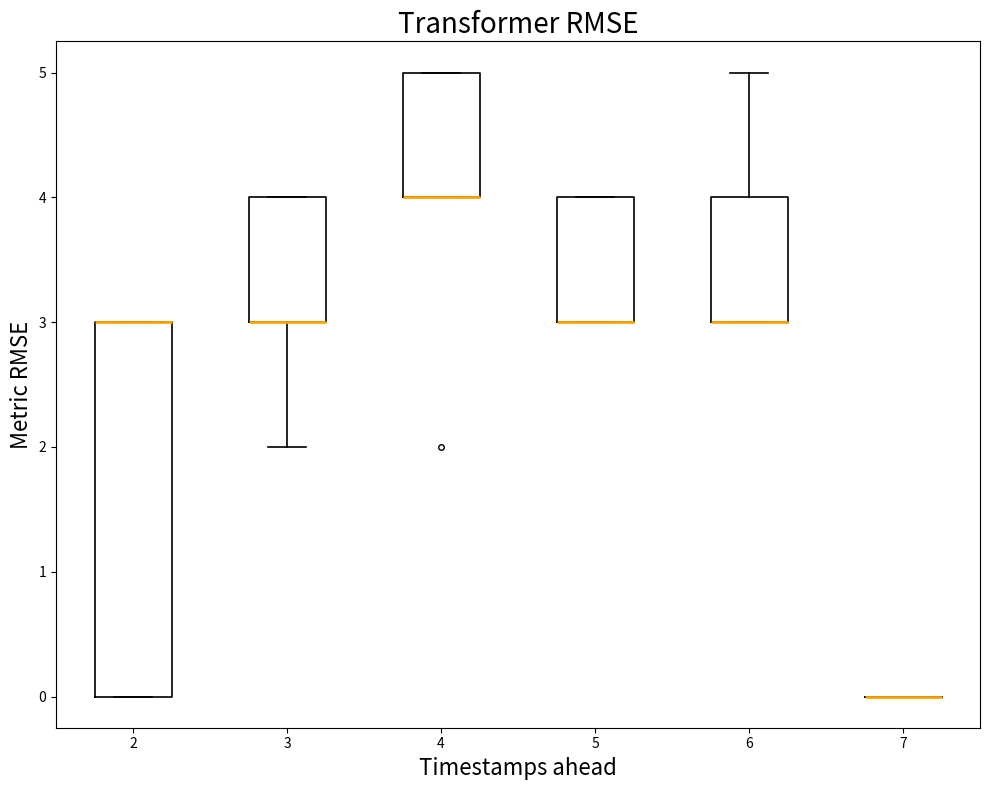

Reading left to right, transcribe this box plot: for each box, give where its median line is, the range the box spans, and where its two whiskers end, as read against the y-axis. The values are not printed on the chart, so give them approximately, as read against the axis.

2: median 3 (drawn on the box's upper edge), box 0 to 3, whiskers 0 to 3
3: median 3 (drawn on the box's lower edge), box 3 to 4, whiskers 2 to 4
4: median 4 (drawn on the box's lower edge), box 4 to 5, whiskers 4 to 5
5: median 3 (drawn on the box's lower edge), box 3 to 4, whiskers 3 to 4
6: median 3 (drawn on the box's lower edge), box 3 to 4, whiskers 3 to 5
7: box collapsed to a line at 0, whiskers 0 to 0